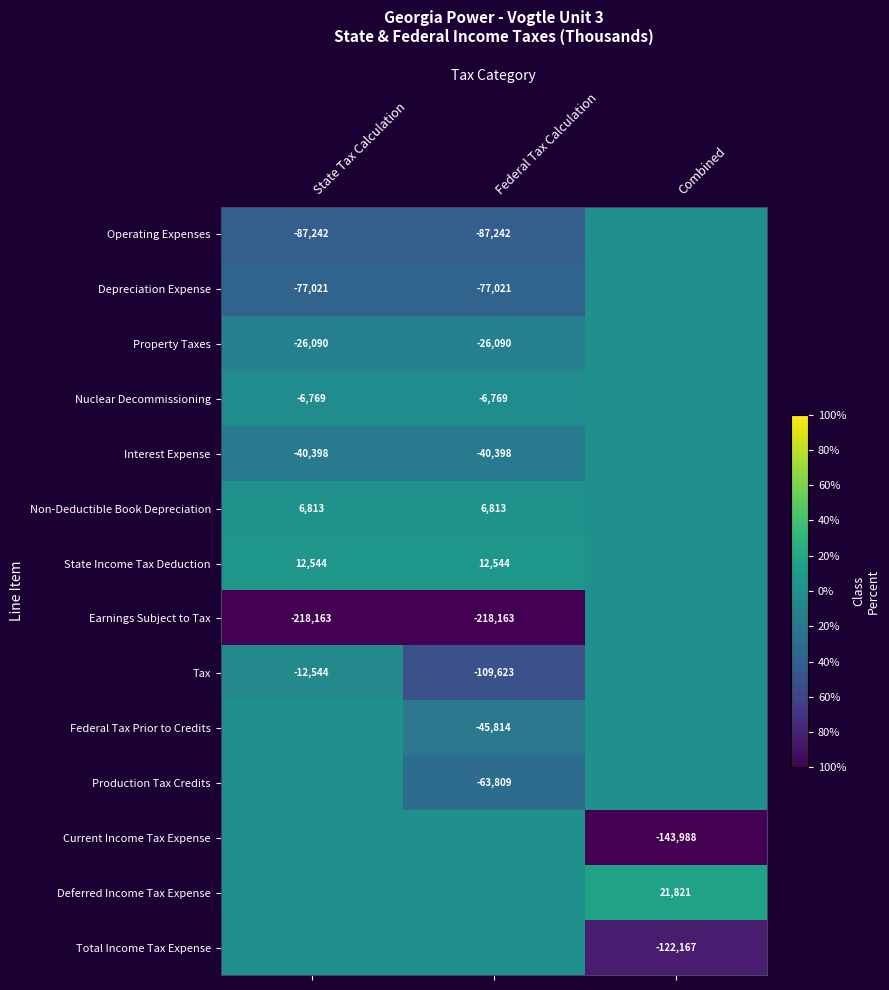

The value of Operating Expenses at State Tax Calculation is -87242. True or false?

True